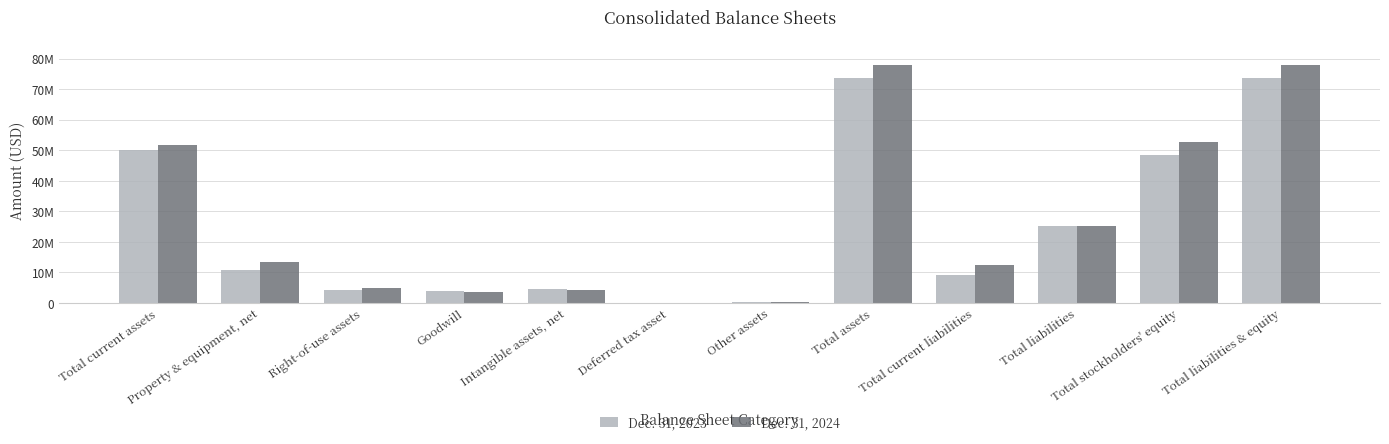

Reading right to left, list all the values displayed in this chart.

Dec. 31, 2023: 73474229	48308853	25165376	8993989	73474229	201447	0	4499170	3921453	4189621	10764224	49898314
Dec. 31, 2024: 77870489	52652138	25218351	12518134	77870489	241437	49526	4097778	3621453	4741326	13515162	51603807